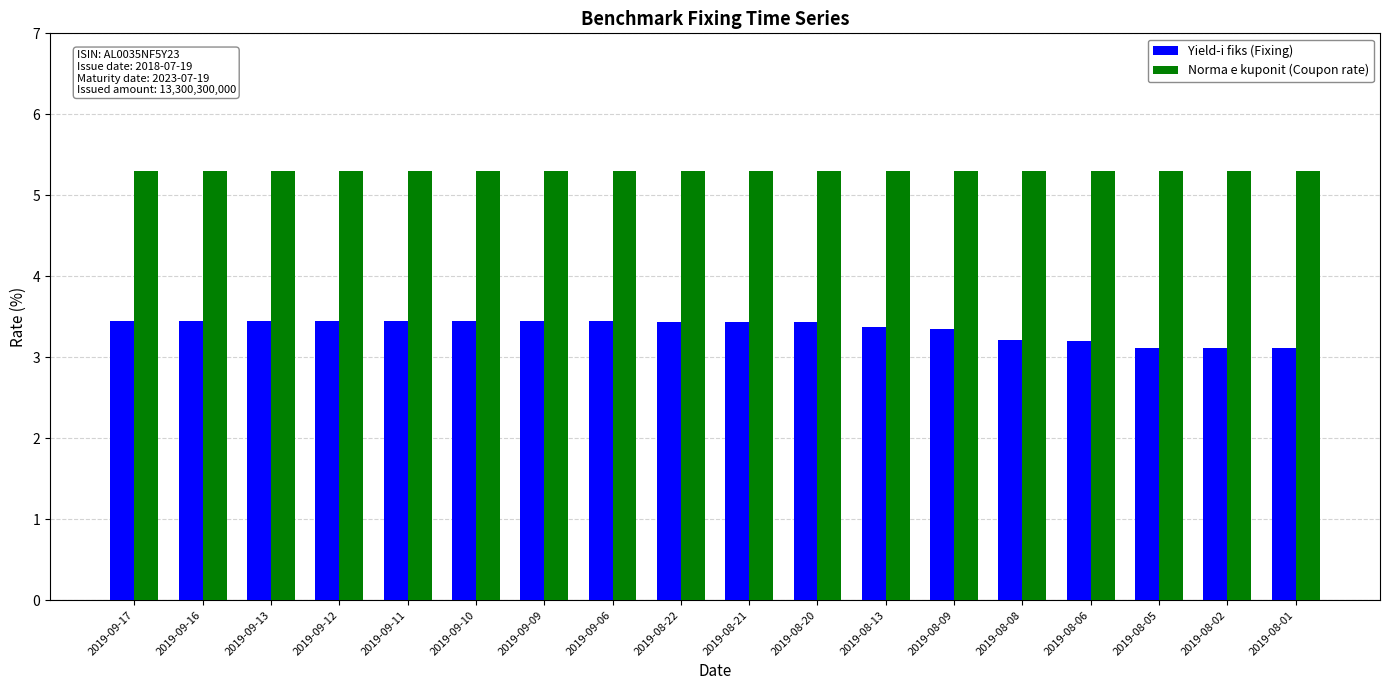

What is the lowest value of the Norma e kuponit (Coupon rate) series?

5.3